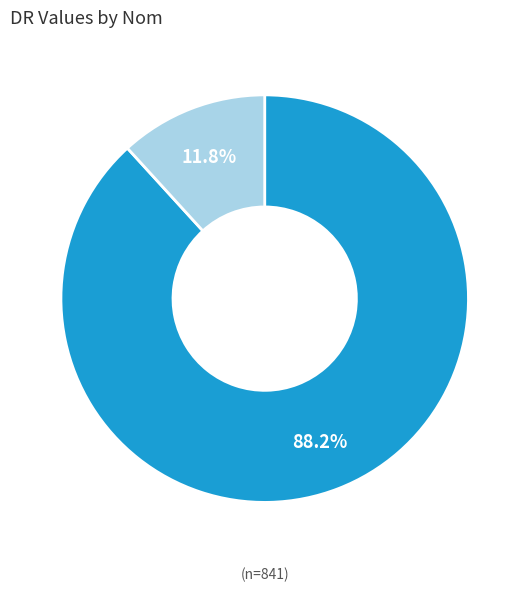

To the nearest percent, what portion does Bamni represent?

88%